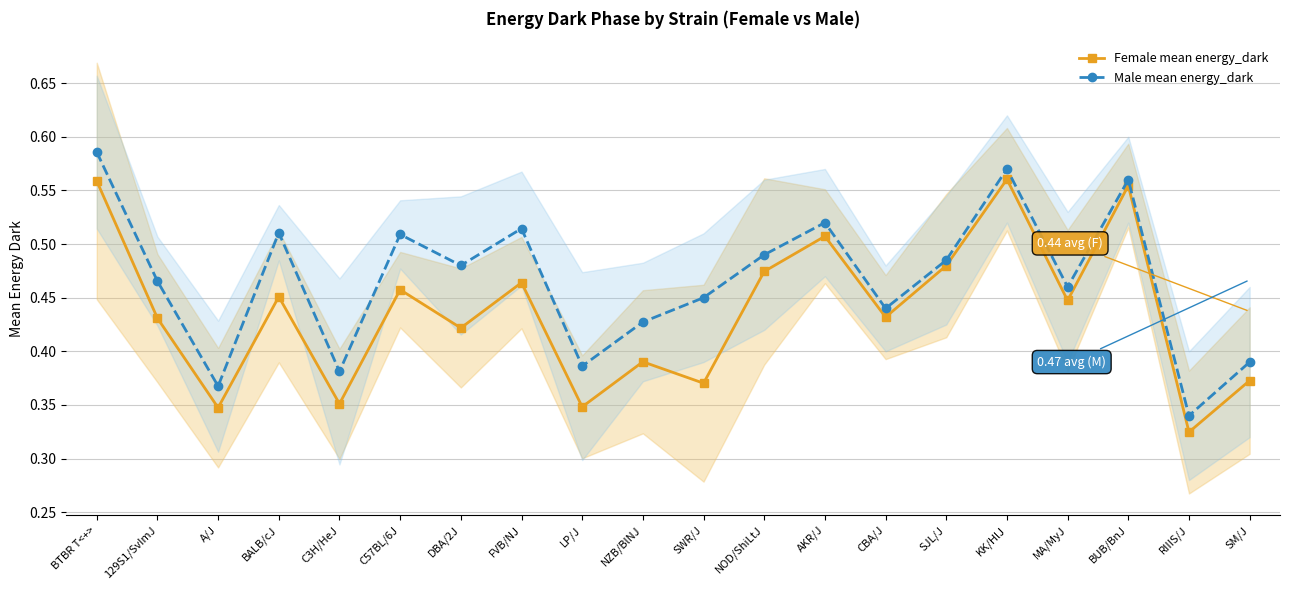

Reading left to right, list all the values displayed in this chart.

Female mean energy_dark: BTBR T<+>=0.6	129S1/SvImJ=0.4	A/J=0.3	BALB/cJ=0.5	C3H/HeJ=0.4	C57BL/6J=0.5	DBA/2J=0.4	FVB/NJ=0.5	LP/J=0.3	NZB/BlNJ=0.4	SWR/J=0.4	NOD/ShiLtJ=0.5	AKR/J=0.5	CBA/J=0.4	SJL/J=0.5	KK/HlJ=0.6	MA/MyJ=0.4	BUB/BnJ=0.6	RIIIS/J=0.3	SM/J=0.4
Male mean energy_dark: BTBR T<+>=0.6	129S1/SvImJ=0.5	A/J=0.4	BALB/cJ=0.5	C3H/HeJ=0.4	C57BL/6J=0.5	DBA/2J=0.5	FVB/NJ=0.5	LP/J=0.4	NZB/BlNJ=0.4	SWR/J=0.5	NOD/ShiLtJ=0.5	AKR/J=0.5	CBA/J=0.4	SJL/J=0.5	KK/HlJ=0.6	MA/MyJ=0.5	BUB/BnJ=0.6	RIIIS/J=0.3	SM/J=0.4